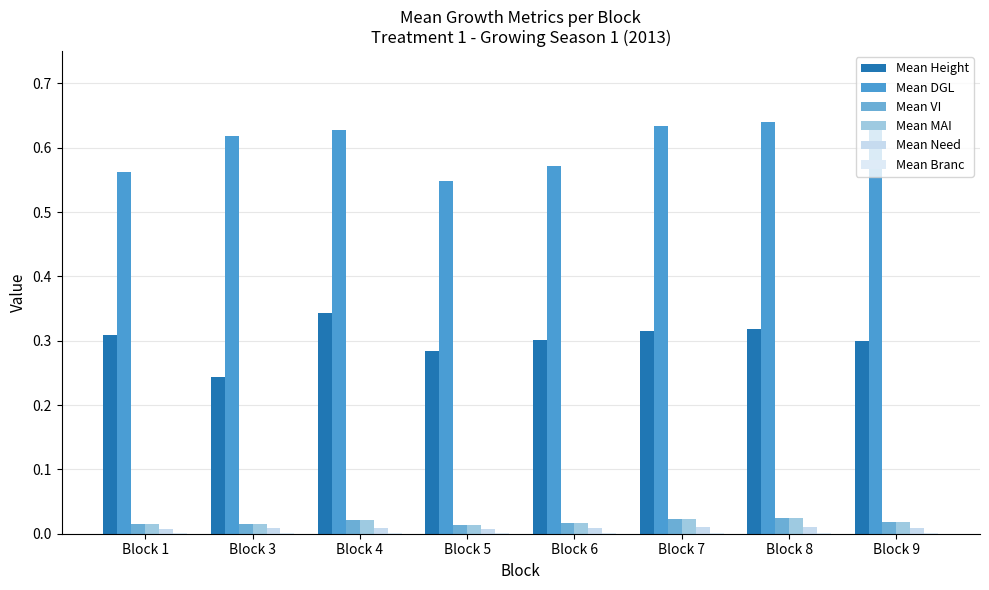

At which category is the sum across all series the highest?

Block 4